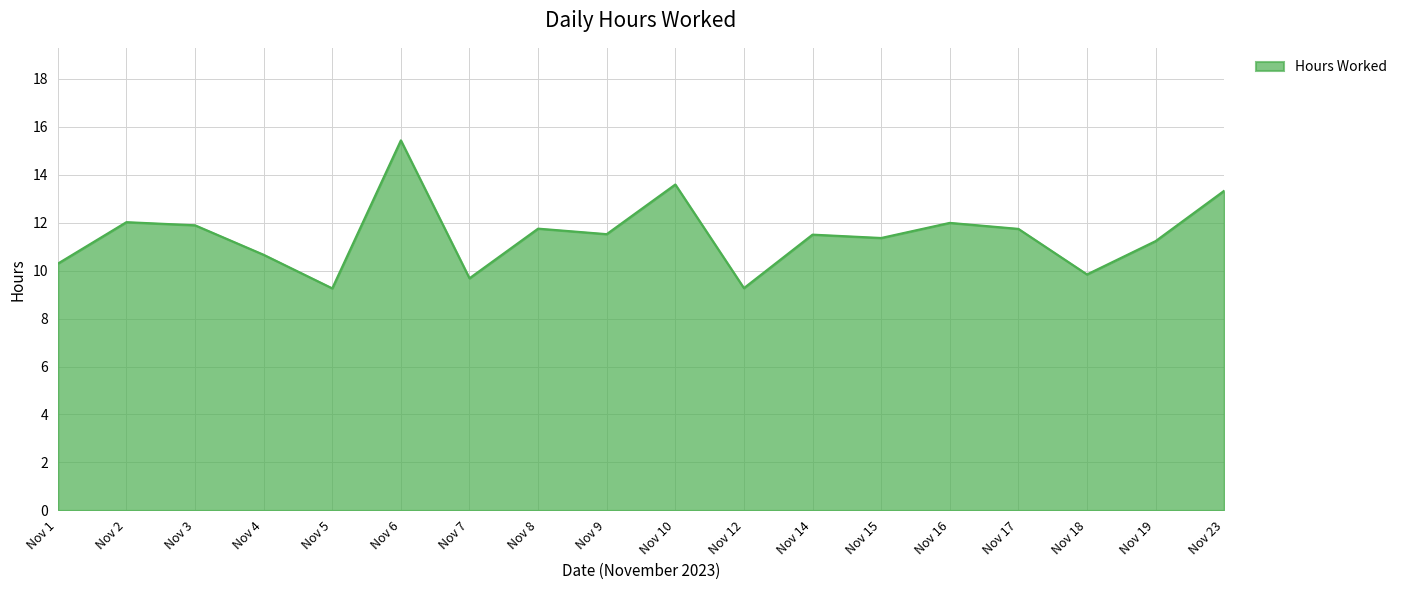

Between Nov 17 and Nov 4, which is larger?

Nov 17